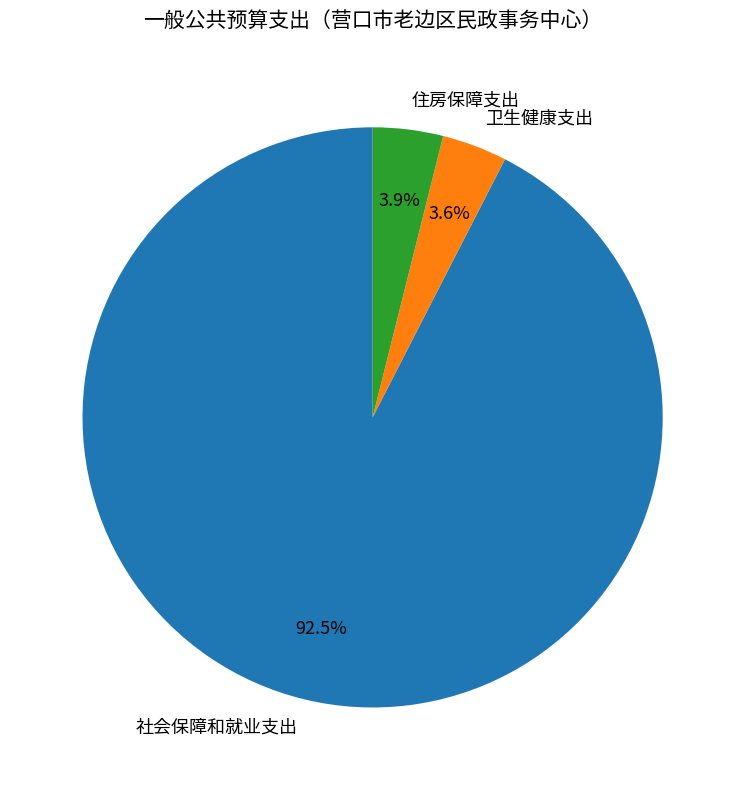

How many segments does this pie chart have?

3